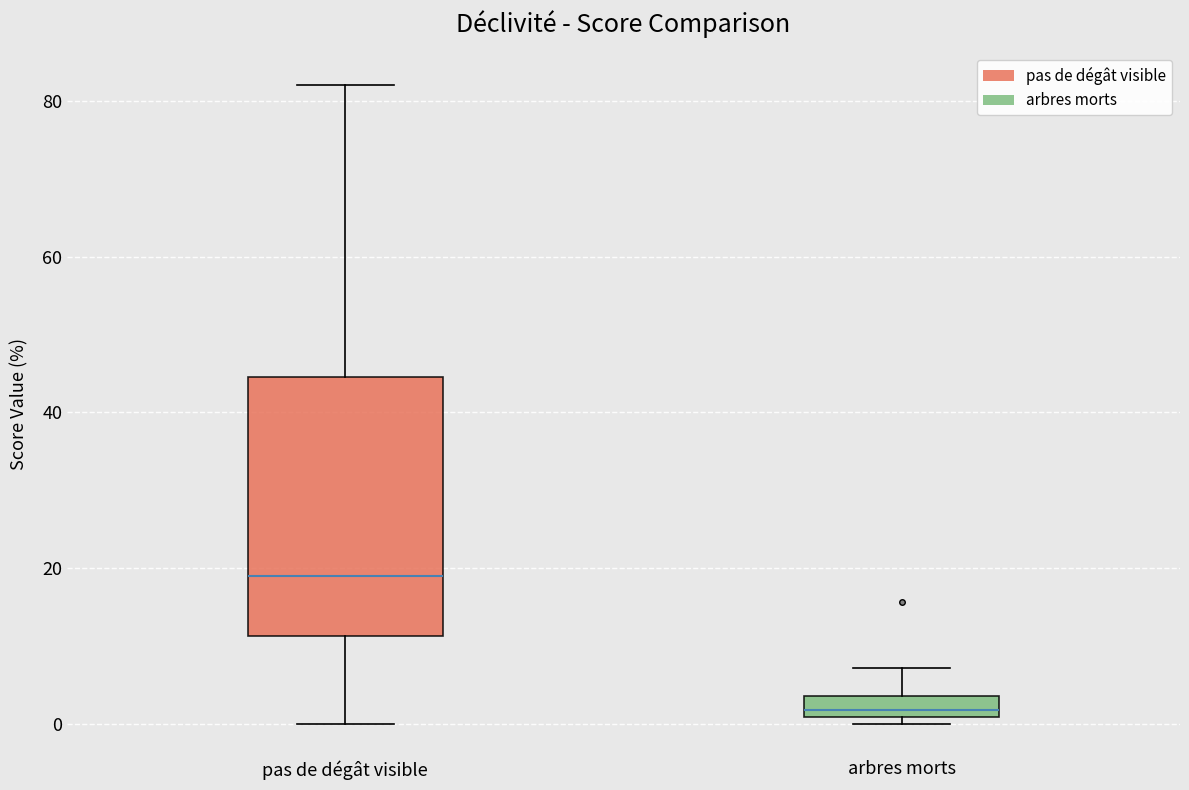

Which box has the lowest median line?

arbres morts